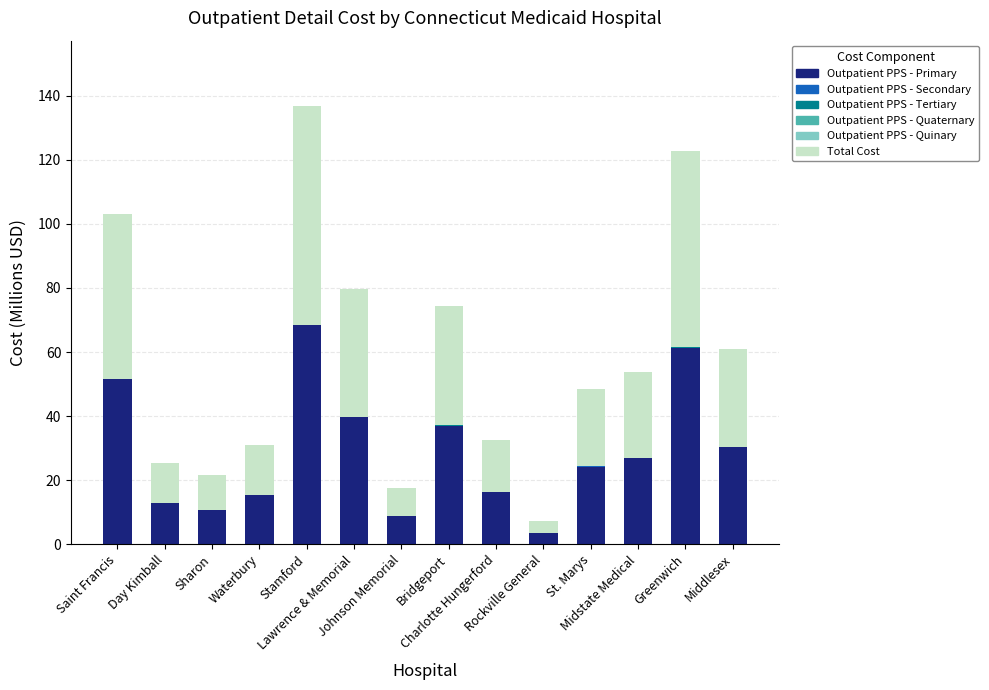

What is the highest value of the Outpatient PPS - Primary series?

68.3